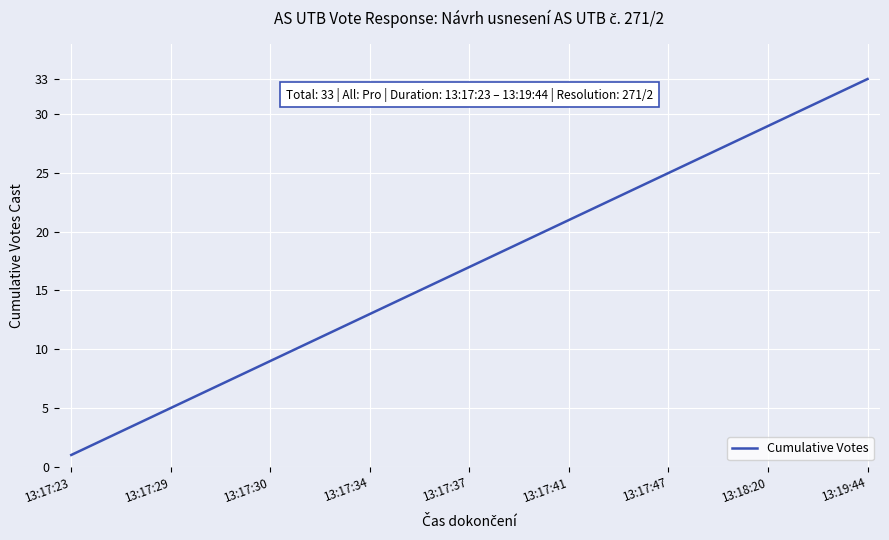

What is the greatest value displayed?

33